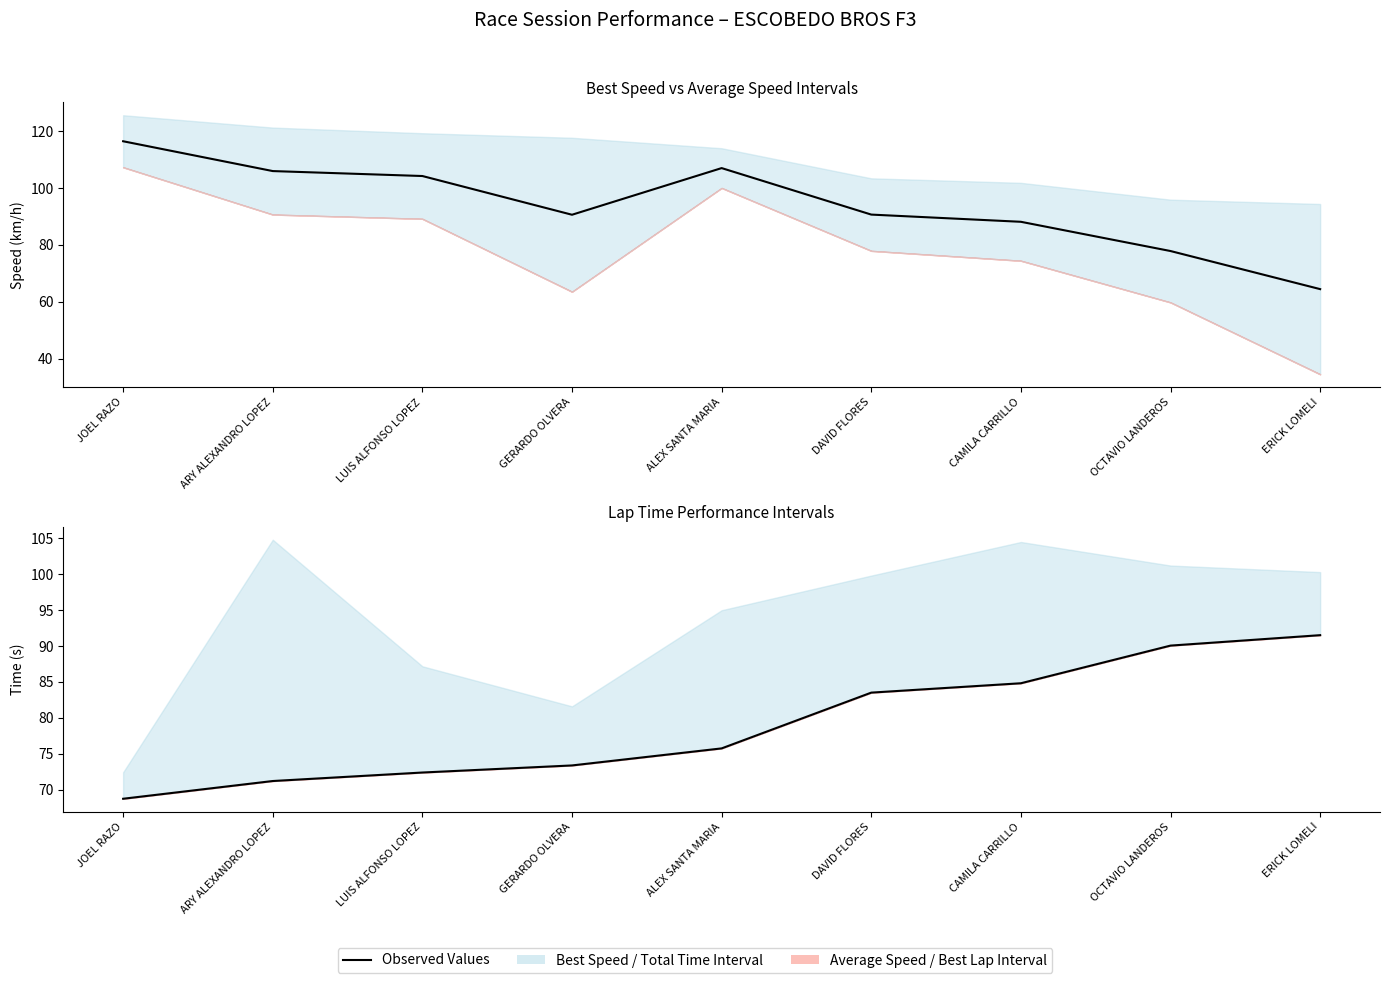

At which category is the sum across all series the highest?

JOEL RAZO